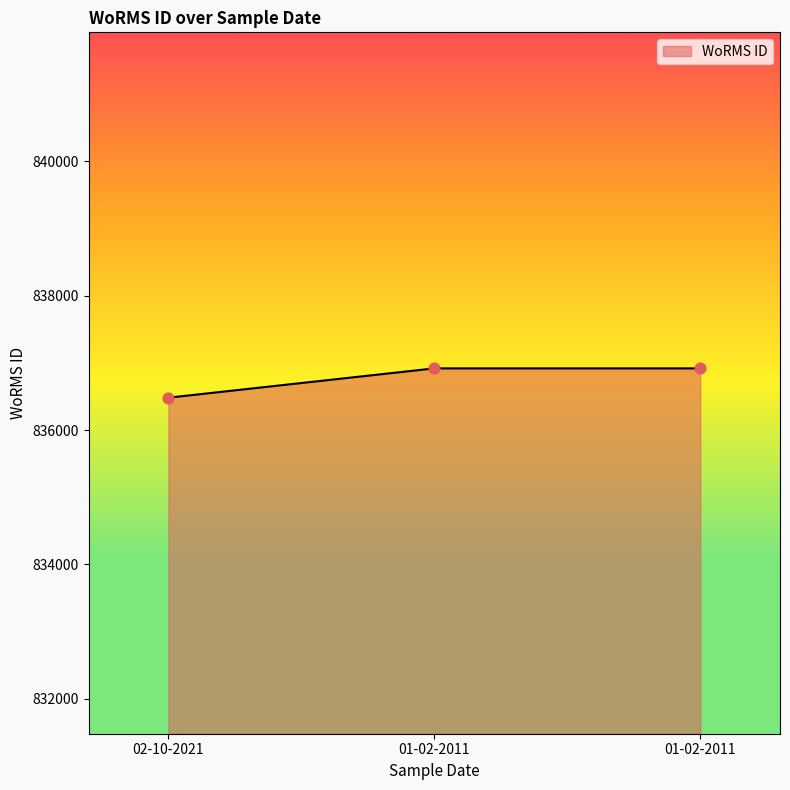

What is the ratio of the value at 01-02-2011 to the value at 02-10-2021?

1.0